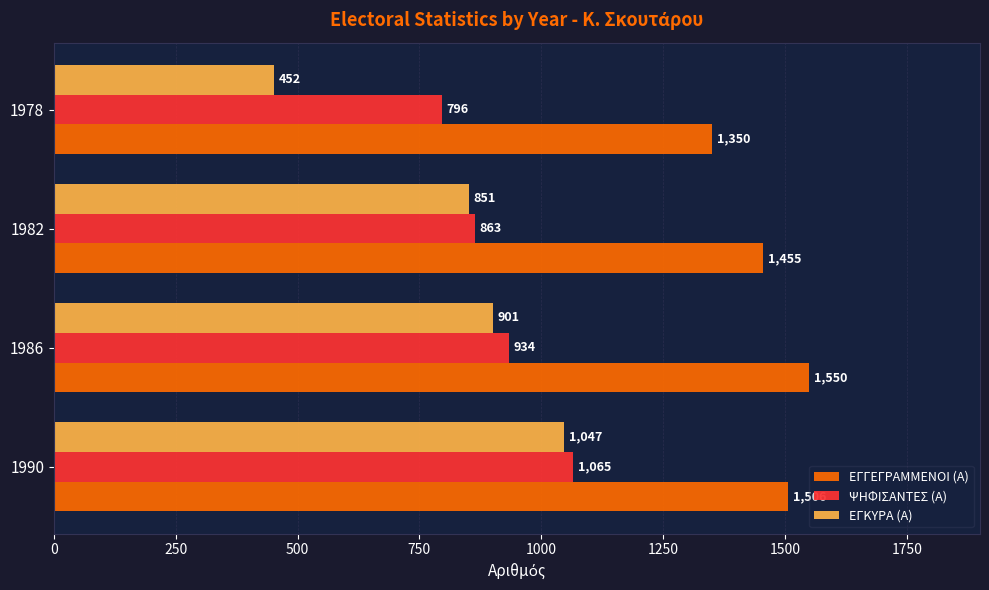

At 1986, list the series in order from largest to smallest.

ΕΓΓΕΓΡΑΜΜΕΝΟΙ (Α), ΨΗΦΙΣΑΝΤΕΣ (Α), ΕΓΚΥΡΑ (Α)